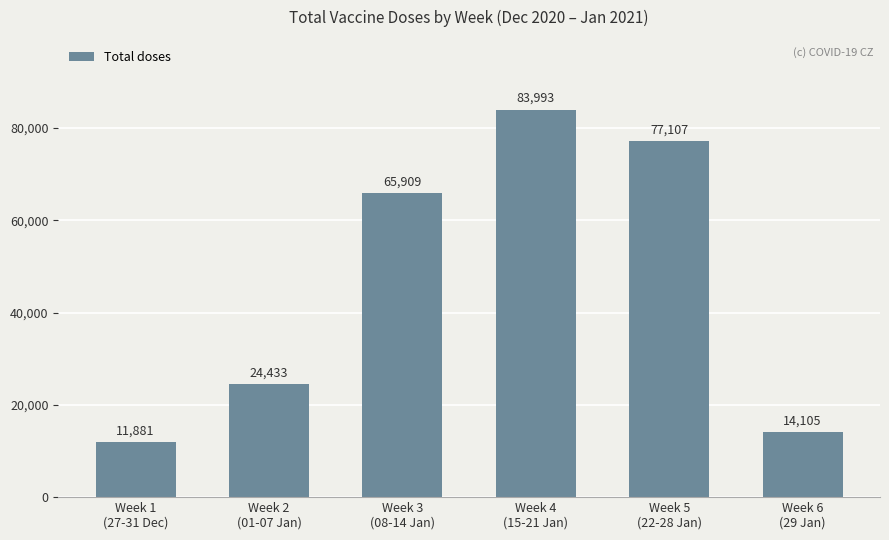

Does the chart contain any negative values?

No